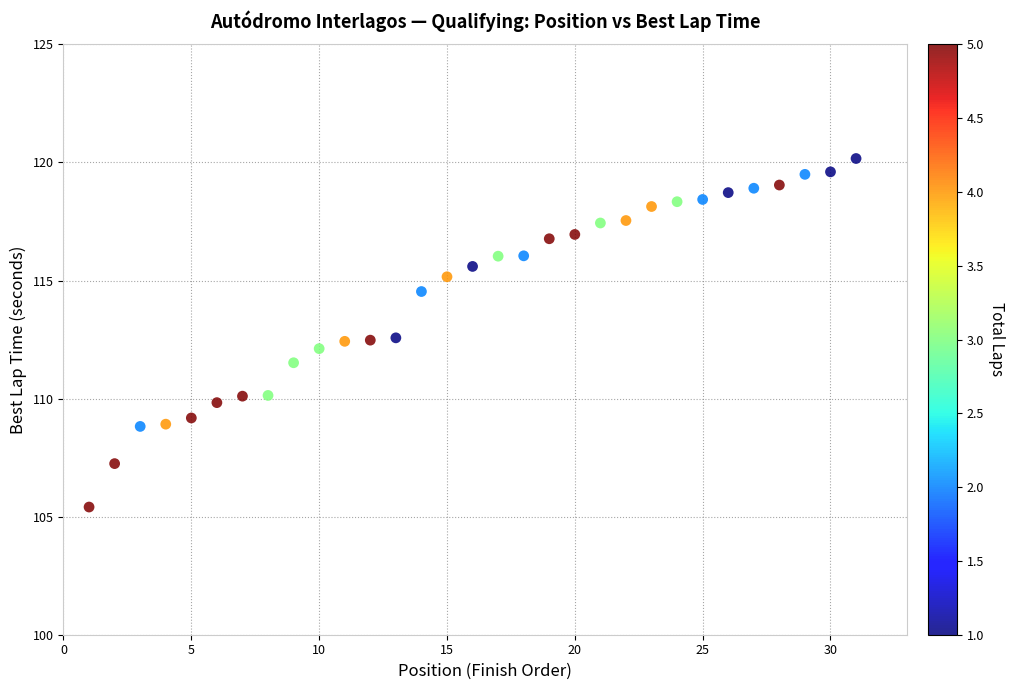

What is the range of X values (max minus min)?

30.0